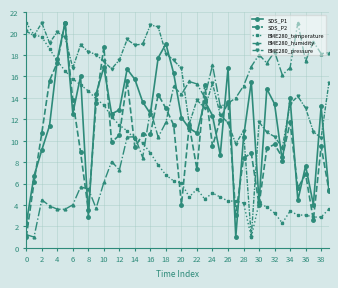

What is the value of the BME280_pressure point at the 37th from the left?

13.0